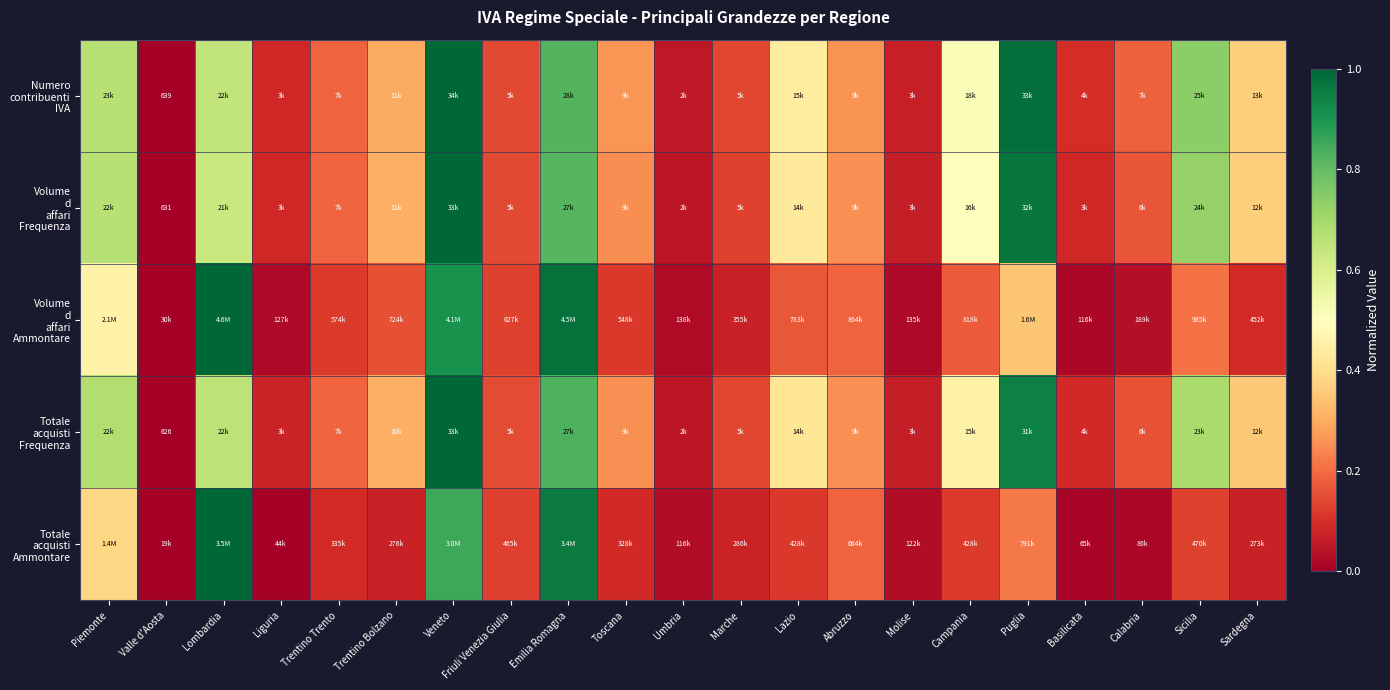

Is it true that Volume d affari Ammontare equals 0.0 at Molise?

False